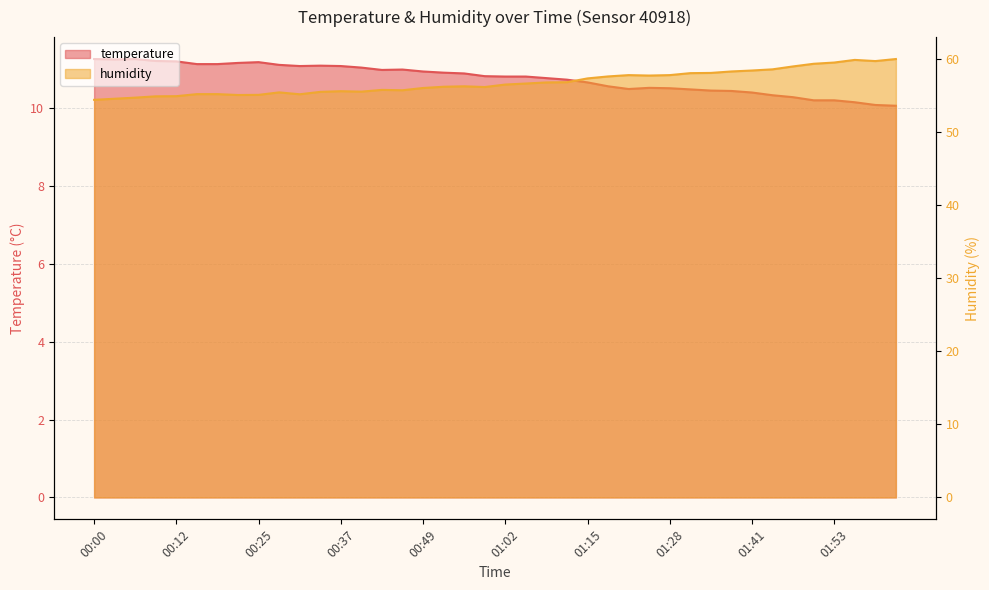

How many lines are shown in the chart?

2